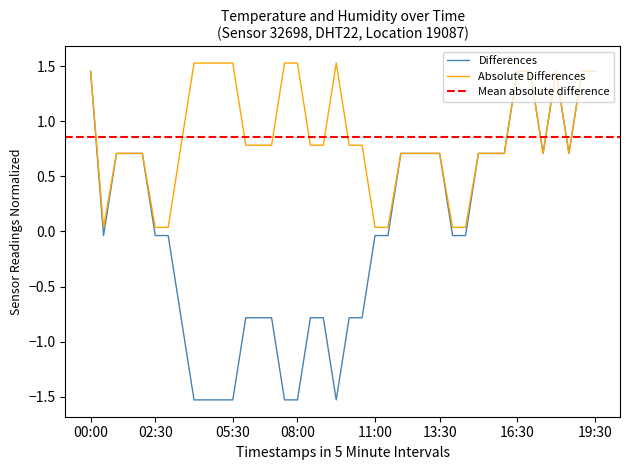

What is the smallest value displayed?

-1.5